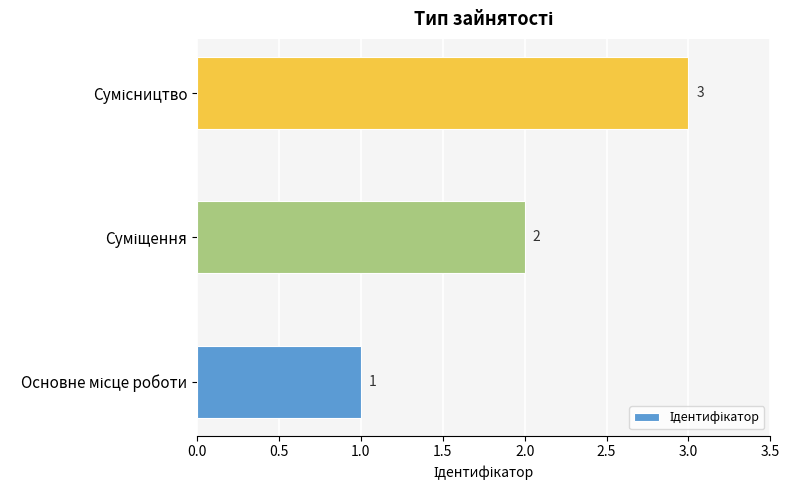

Count the values in the range 1 to 3.

3